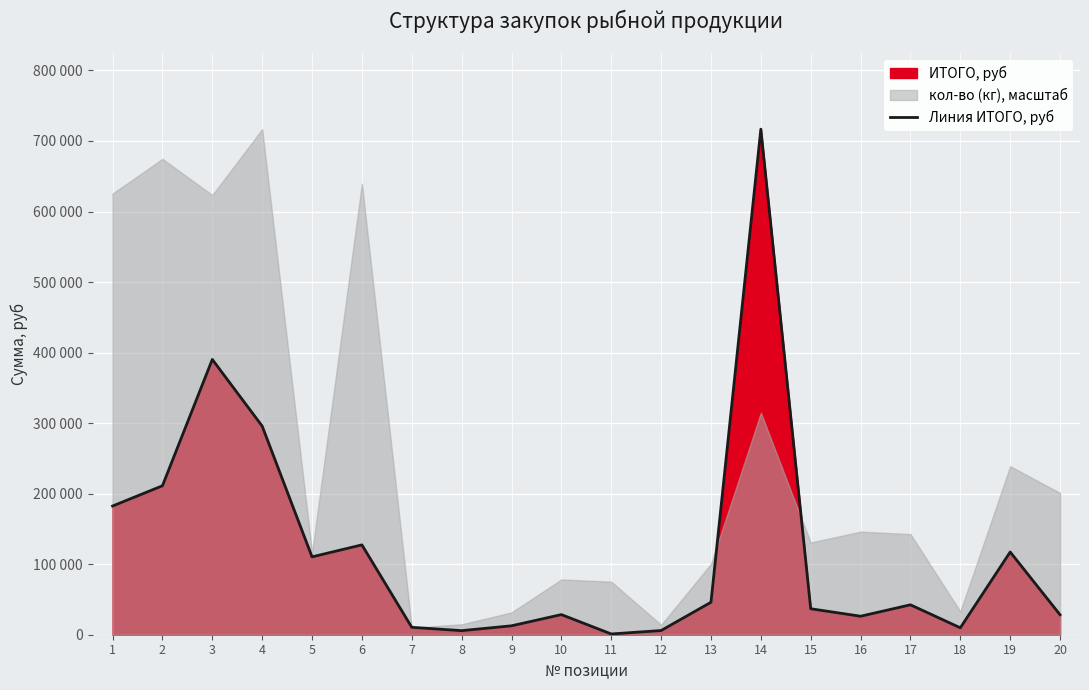

Reading left to right, what are all the values shown in this chart?

182450	211200	390280	295800	110390	127400	10514	5775	12645	28544	1070	5940	46046	716800	36828	26208	42427	9823	117300	28314